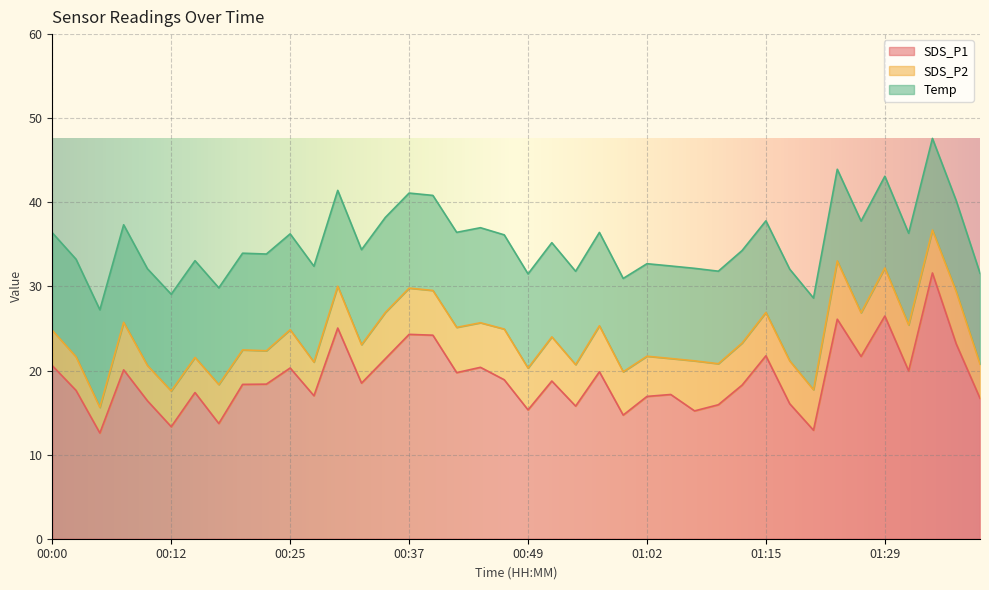

What is the total value across all series at 00:02?

33.2